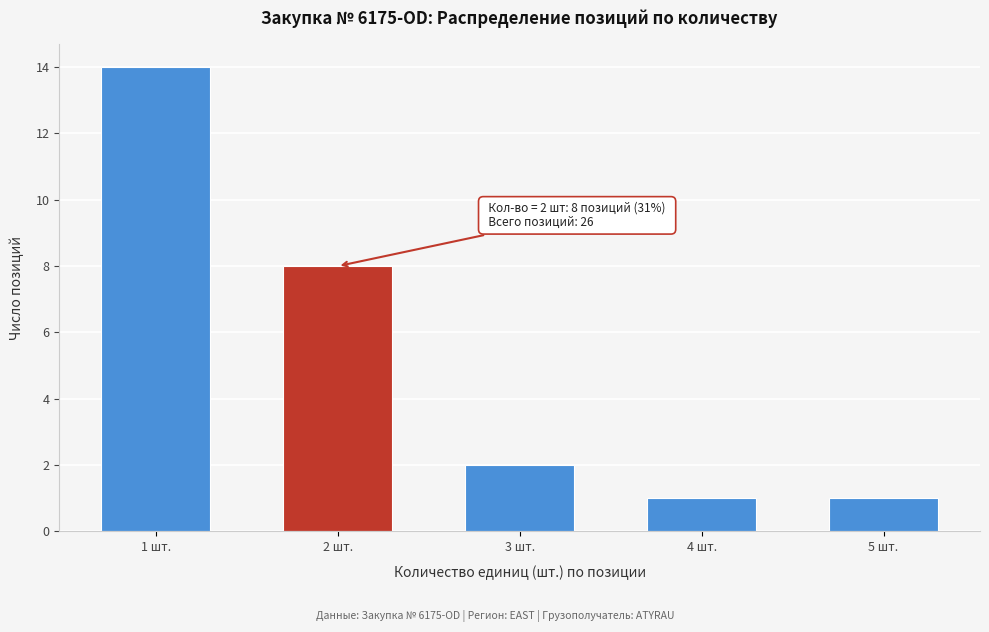

Reading left to right, extract all data points from this chart.

1 шт.=14	2 шт.=8	3 шт.=2	4 шт.=1	5 шт.=1